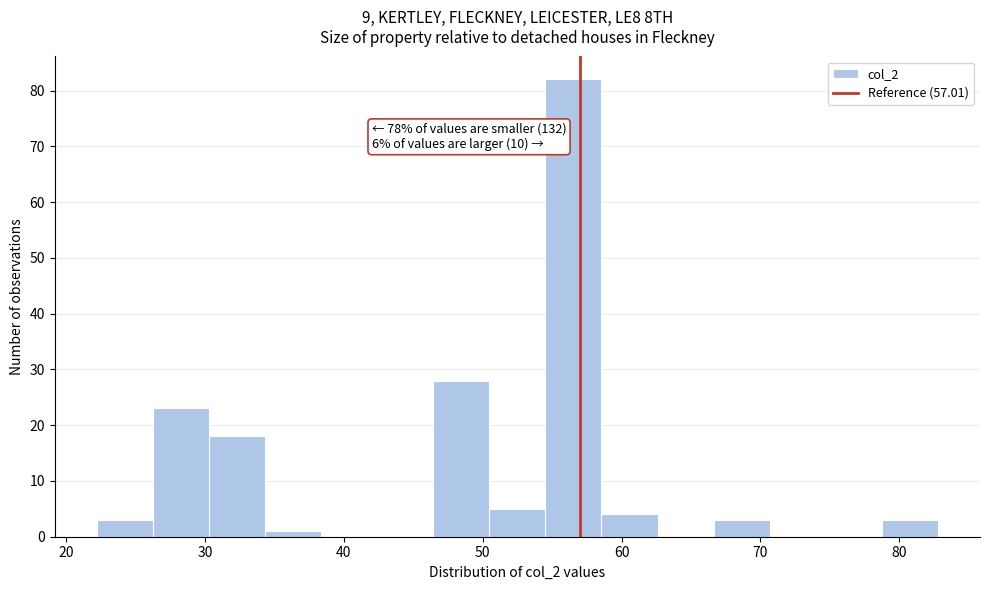

Which range on the x-axis has the tallest bar?

55 to 59